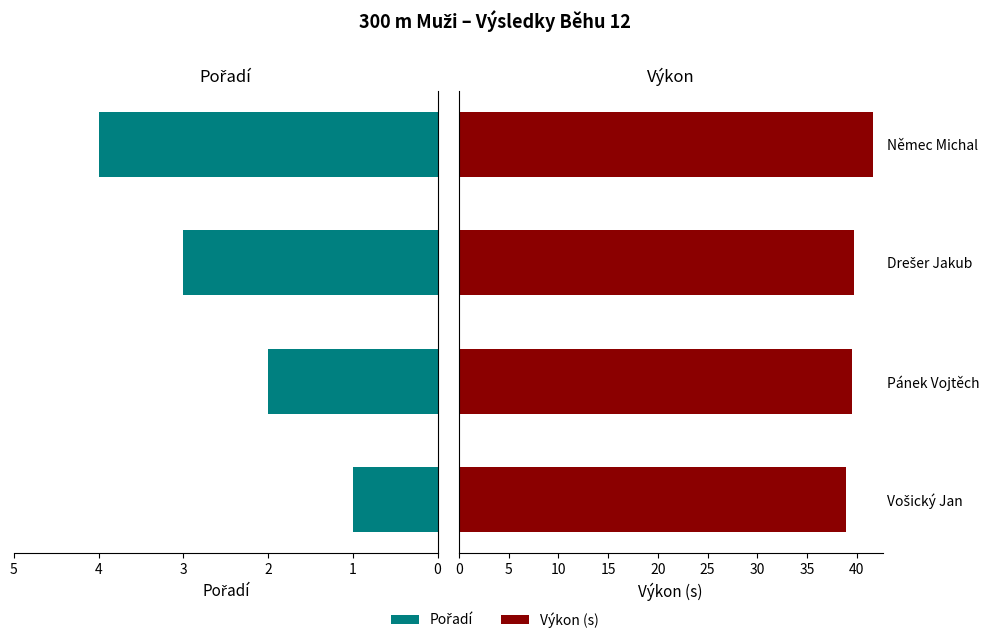

Which series changed the most between Vošický Jan and Drešer Jakub?

Pořadí